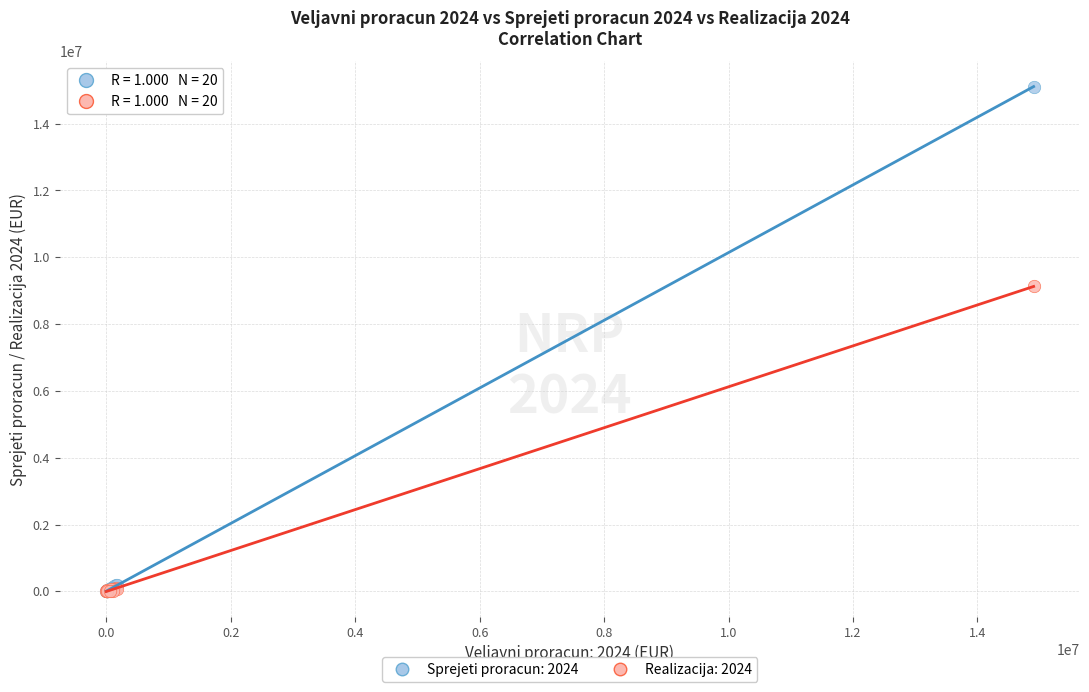

Across all series, what Y value is closest to 7554046?

9126621.4